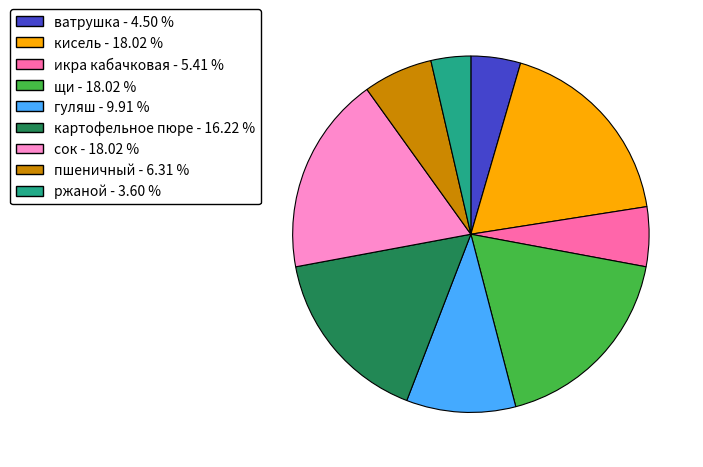

Combined, do картофельное пюре and пшеничный account for over 50%?

No